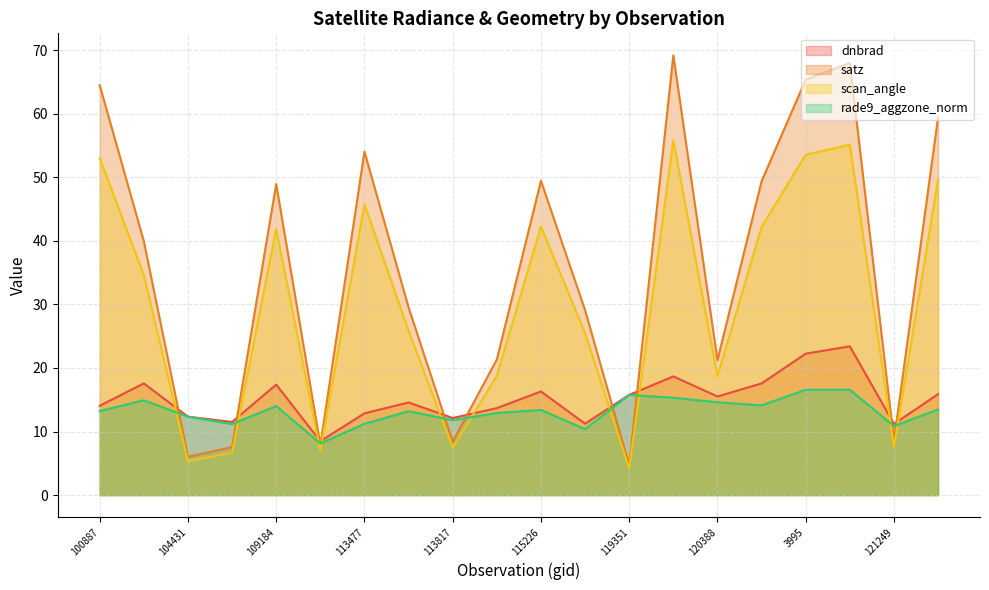

What is the difference between the maximum and minimum values in the scan_angle series?

51.7